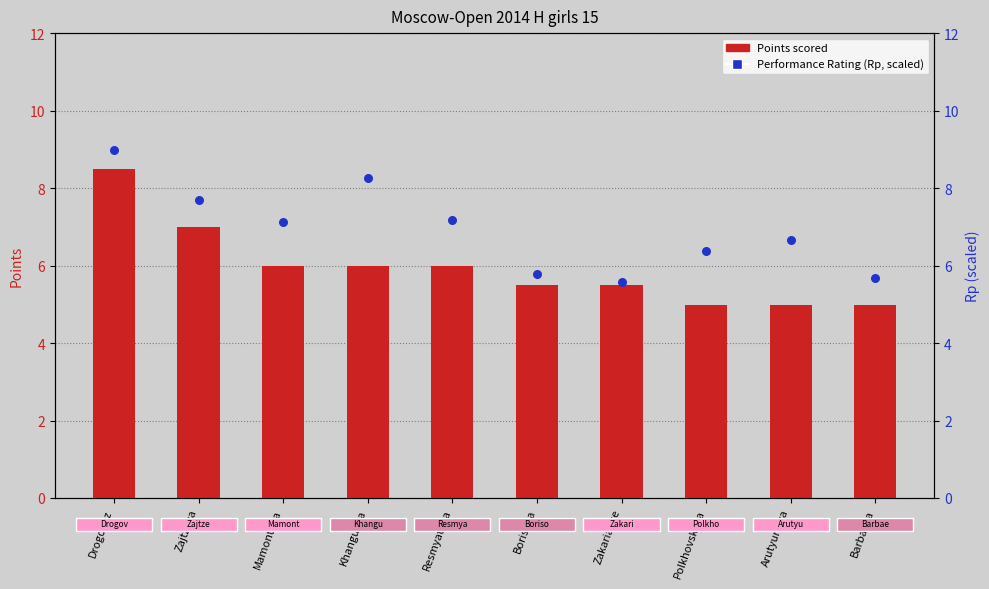

Which series contains the lowest Y value?

Points scored